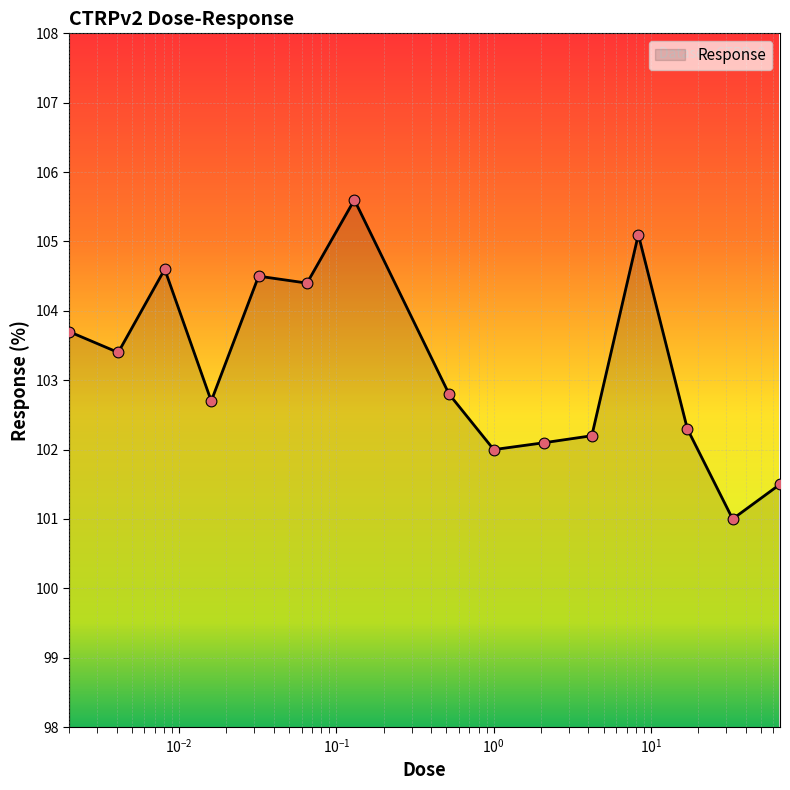

What is the minimum value shown in the chart?

101.0